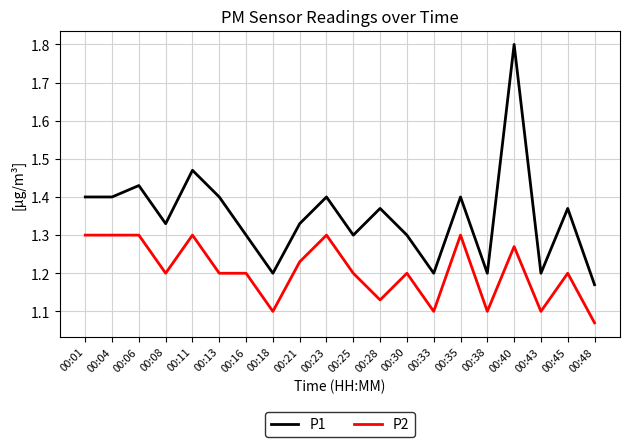

Is the value of P2 at 00:33 greater than the value of P1 at 00:30?

No